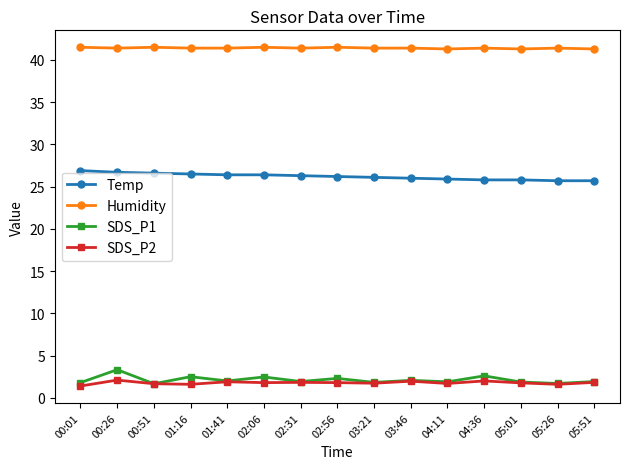

At which label does Temp first exceed 26?

00:01